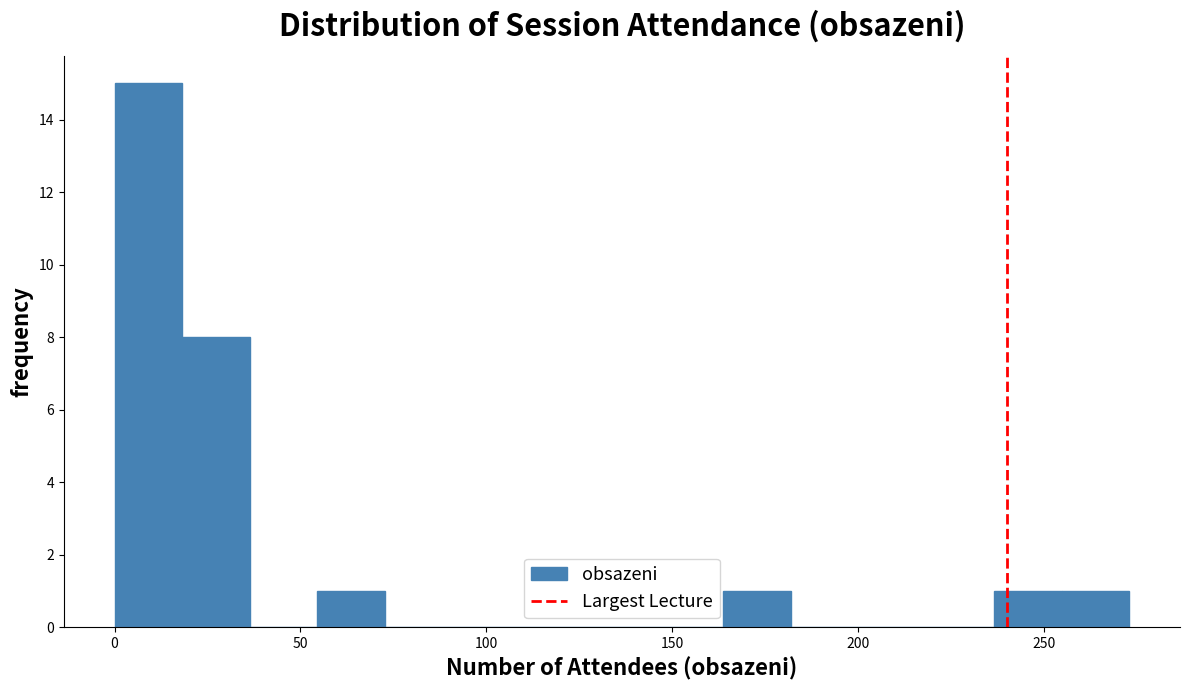

Around what value on the x-axis is the tallest bar? Give the approximate position of its centre, as read against the axis.

10